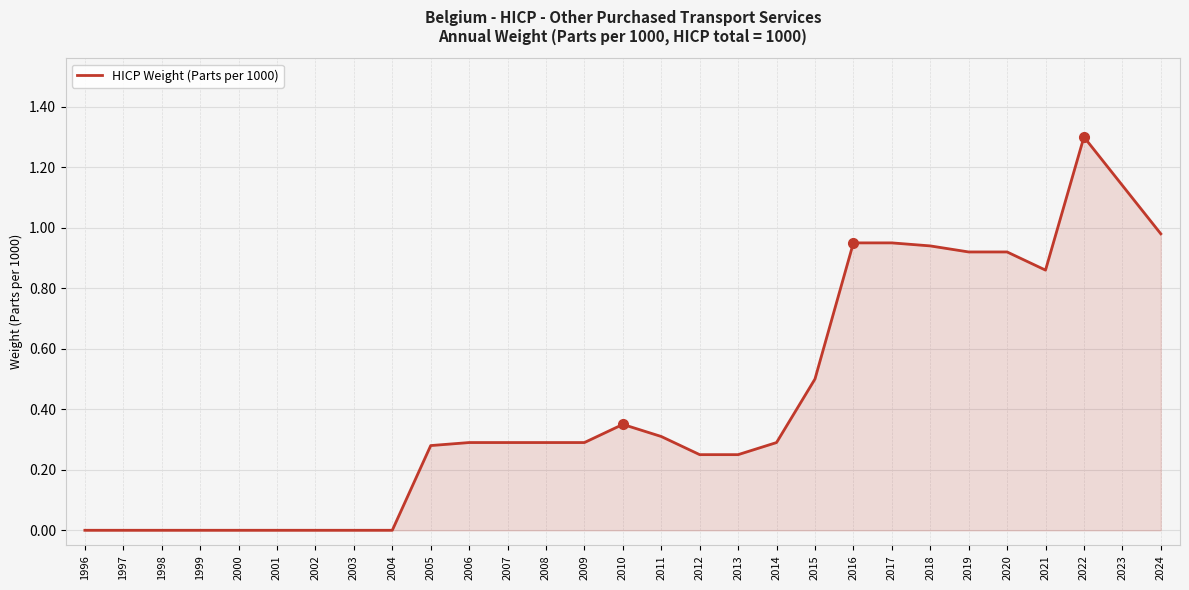

How many lines are shown in the chart?

1